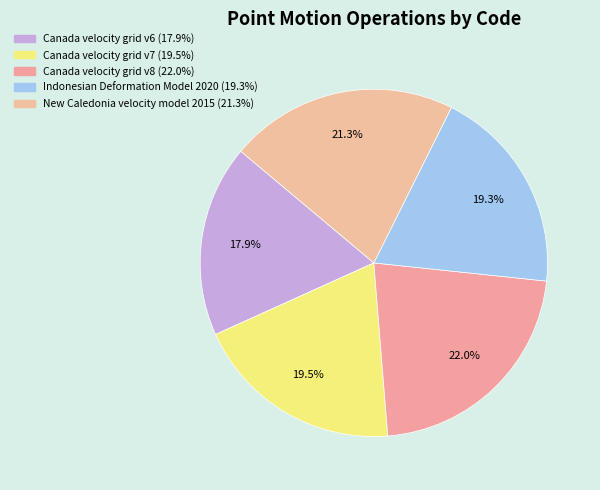

How many segments does this pie chart have?

5